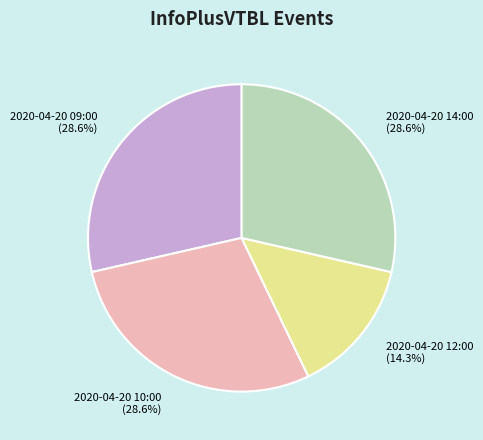

To the nearest percent, what is the difference between the largest and smallest slice percentages?

14%